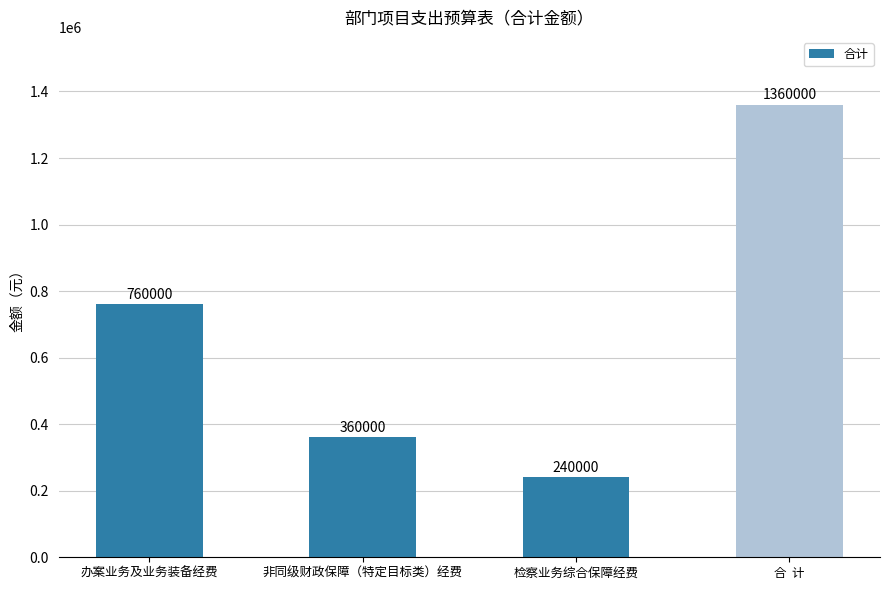

Between 办案业务及业务装备经费 and 检察业务综合保障经费, which is larger?

办案业务及业务装备经费